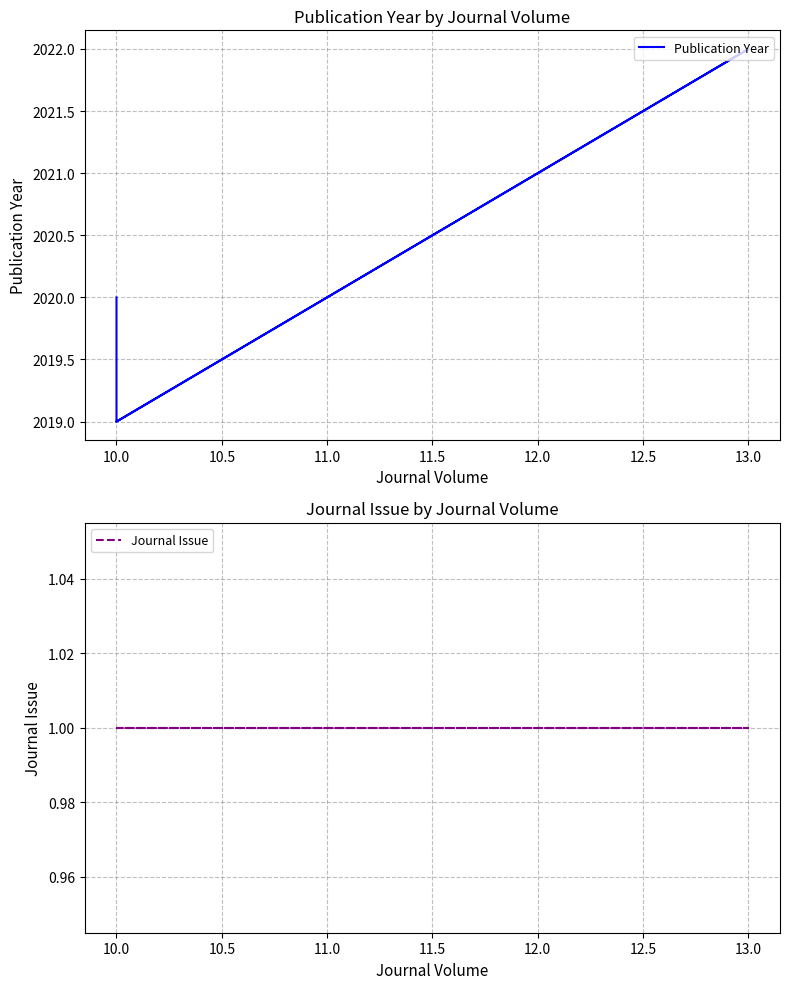

At how many categories does at least one series exceed 1734?

5